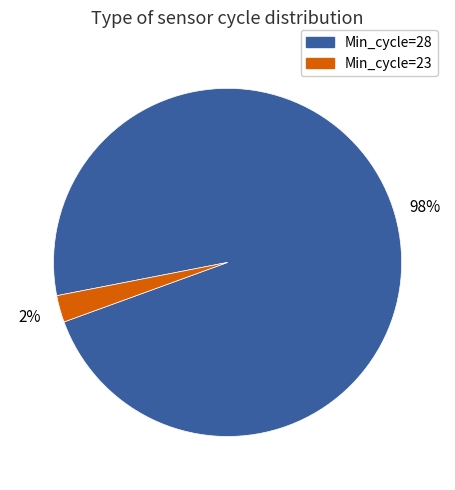

Count the number of slices in the pie.

2